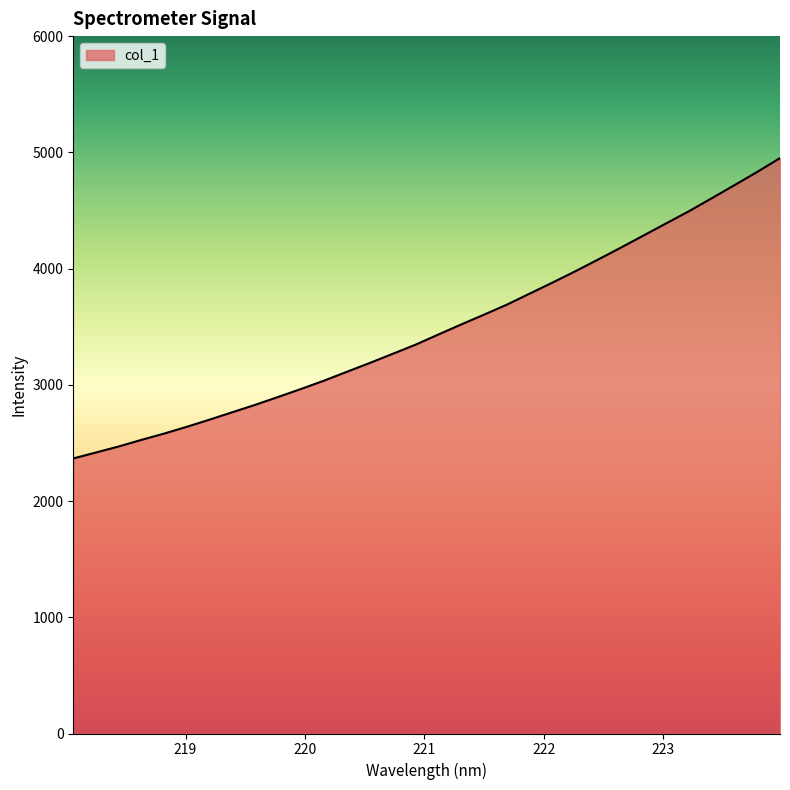

What is the smallest value displayed?

2366.5